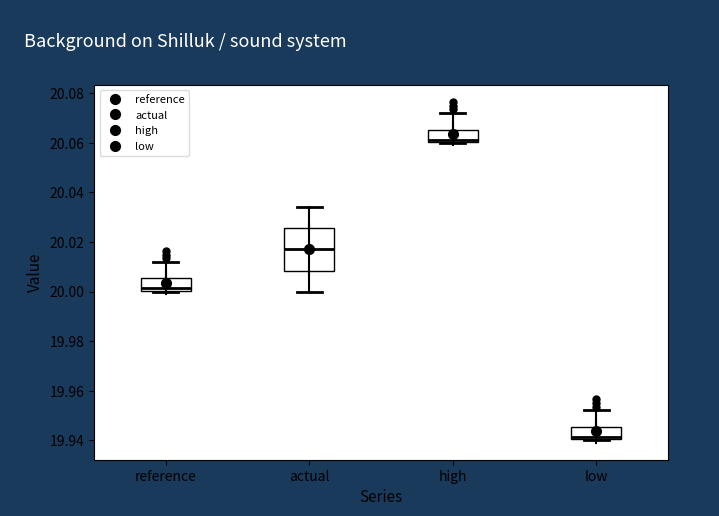

Where is the lower edge of the box for low on the y-axis? The values are not printed on the chart, so give them approximately, as read against the axis.

19.940